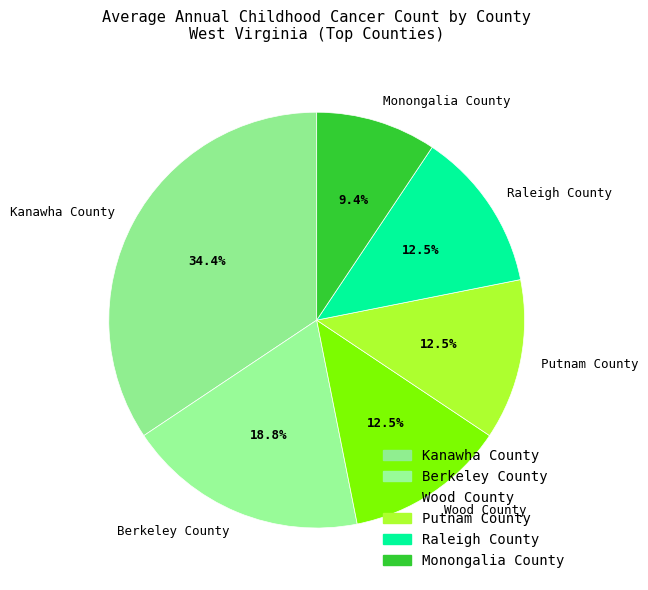

How many segments does this pie chart have?

6